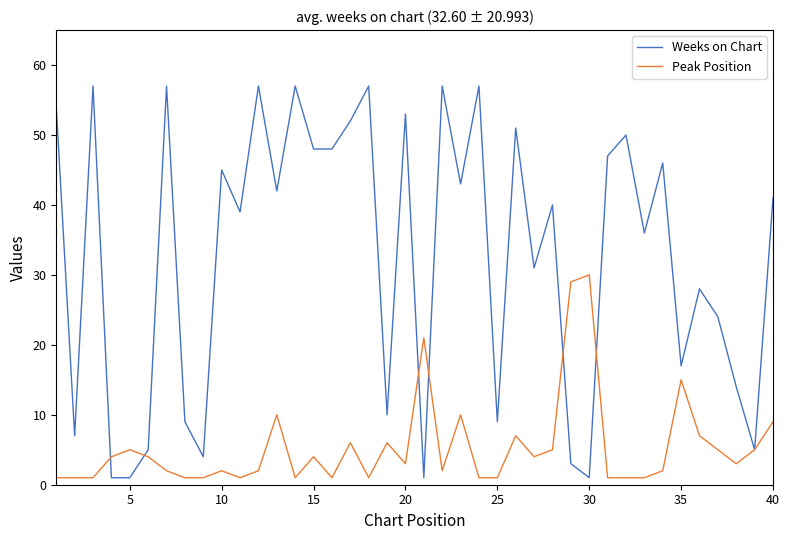

Which series has the widest spread of values?

Weeks on Chart